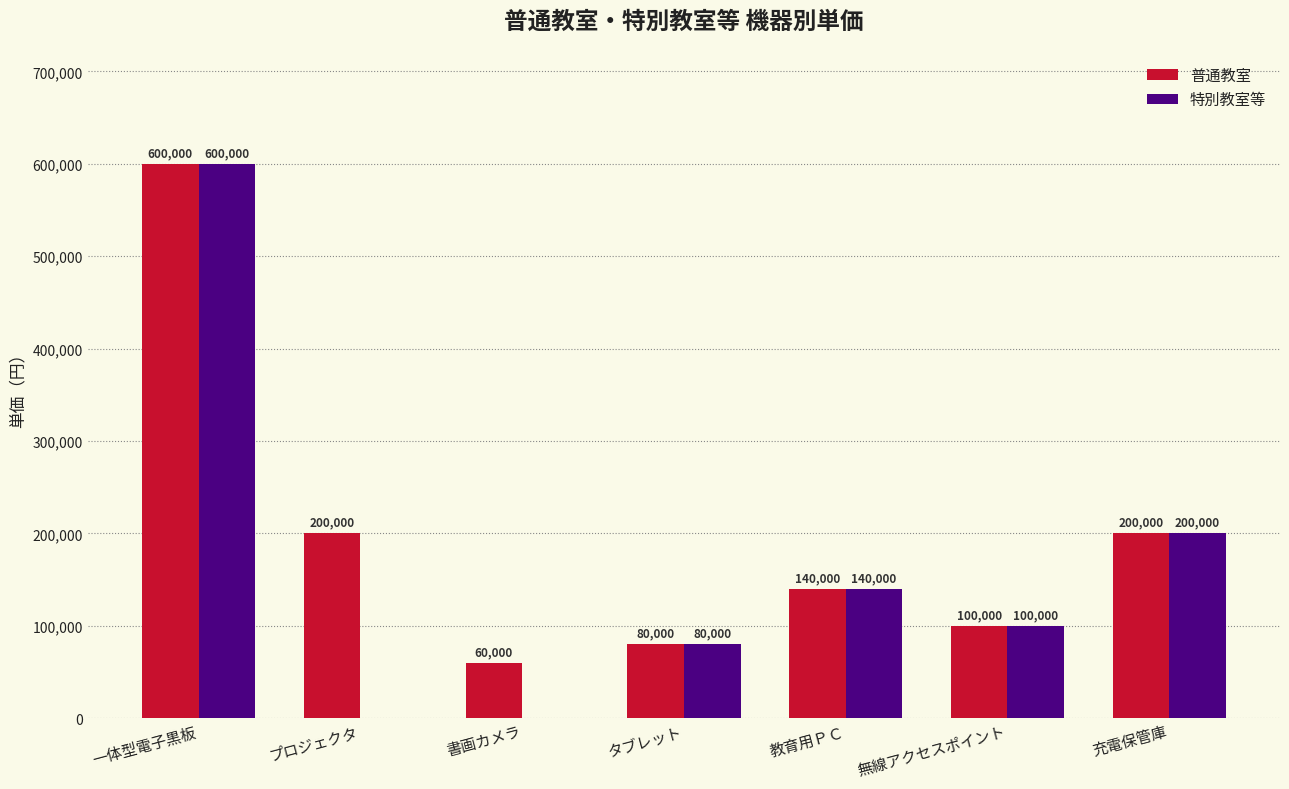

Reading left to right, transcribe all the data shown in this chart.

普通教室: 一体型電子黒板=600000	プロジェクタ=200000	書画カメラ=60000	タブレット=80000	教育用ＰＣ=140000	無線アクセスポイント=100000	充電保管庫=200000
特別教室等: 一体型電子黒板=600000	プロジェクタ=0	書画カメラ=0	タブレット=80000	教育用ＰＣ=140000	無線アクセスポイント=100000	充電保管庫=200000